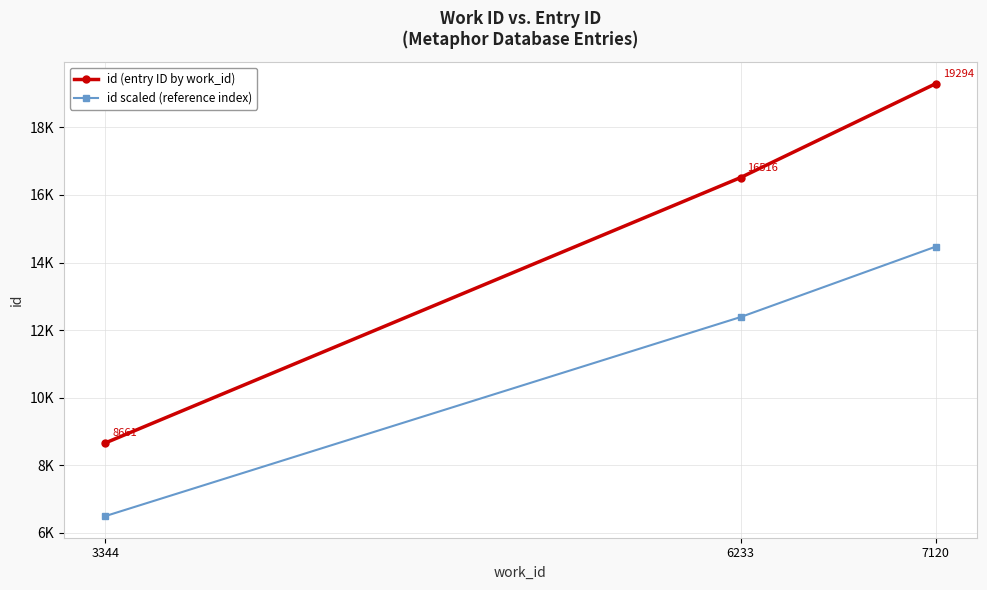

Which series has the widest spread of values?

id (entry ID by work_id)